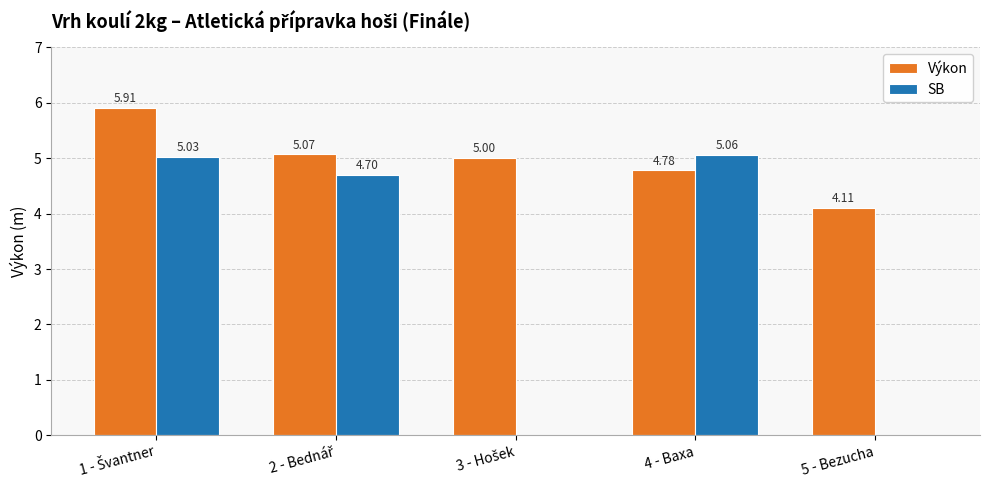

Which series has the largest total across all categories?

Výkon